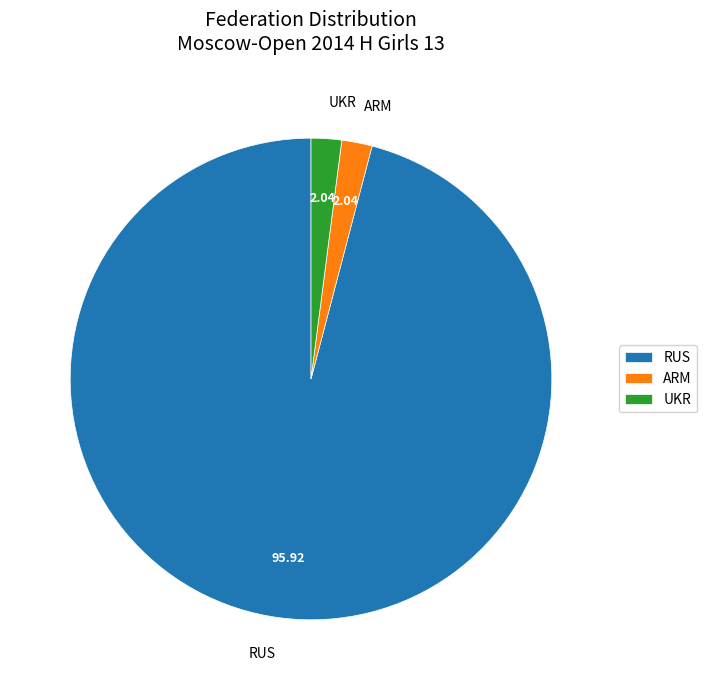

Do UKR and RUS together represent more than half of the pie?

Yes